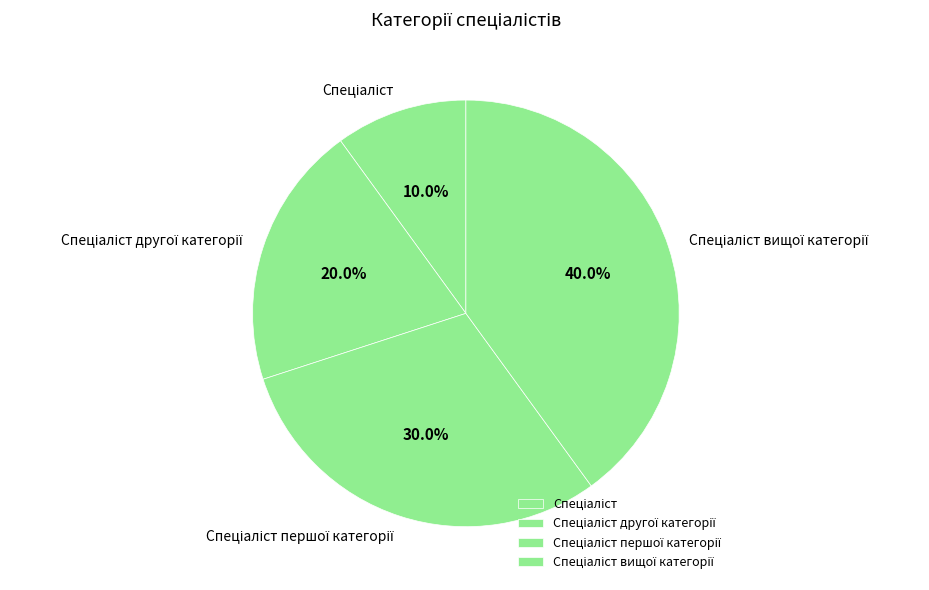

Is there any slice that represents more than half of the pie?

No